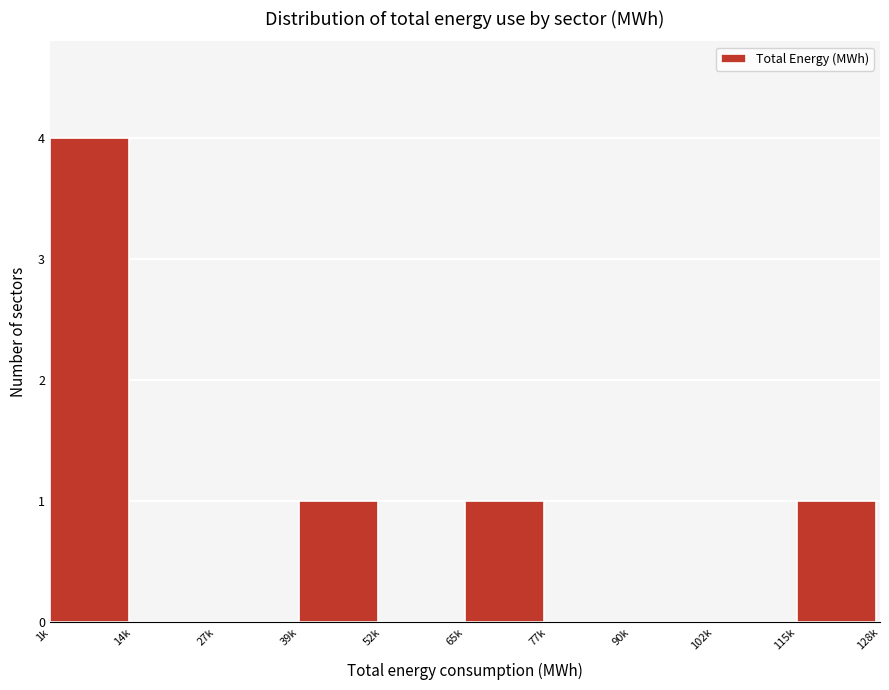

Reading right to left, what are all the values shown in this chart?

115k=1	102k=0	90k=0	77k=0	65k=1	52k=0	39k=1	27k=0	14k=0	1k=4